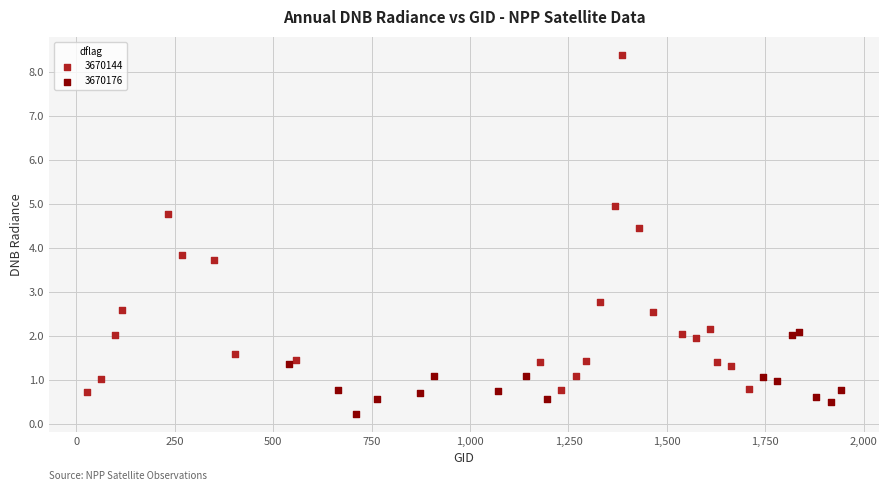

Which series reaches the minimum Y coordinate?

3670176